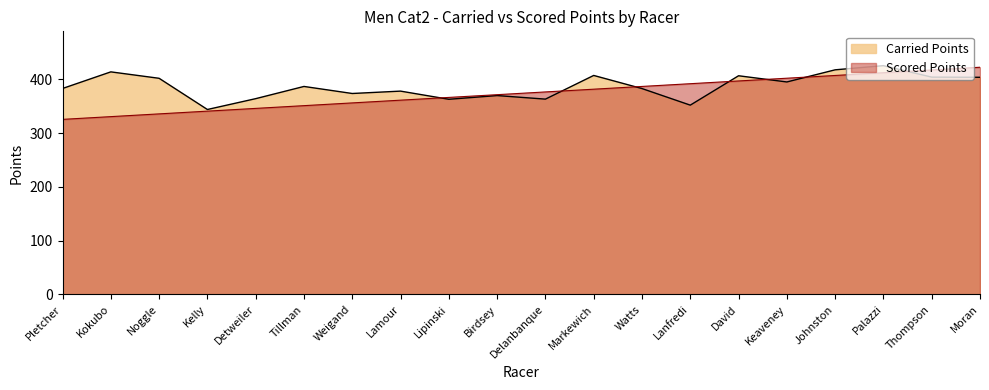

Which series changed the most between Tillman and Johnston?

Scored Points